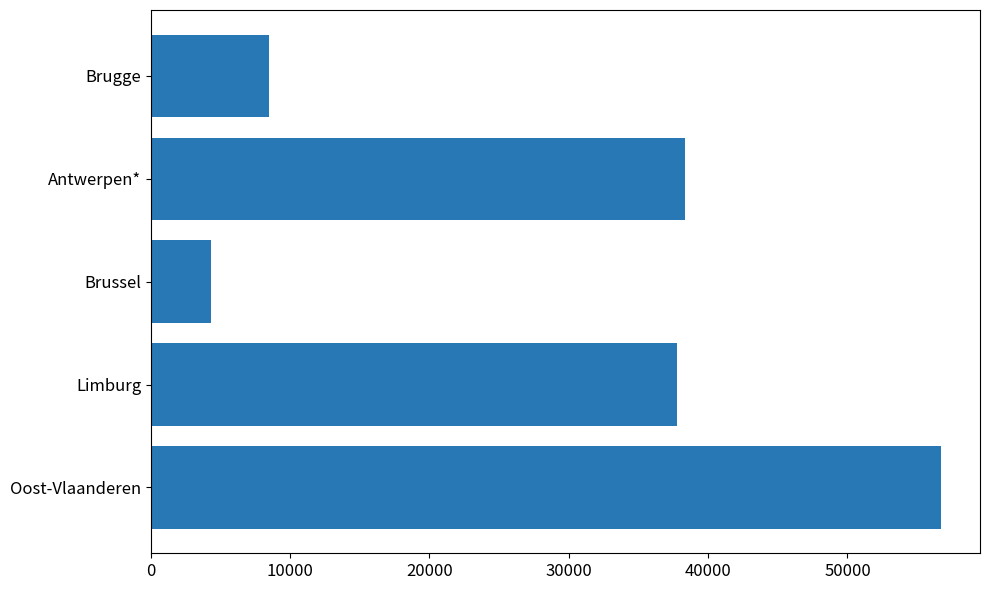

What is the difference between the maximum and second lowest values?

48235